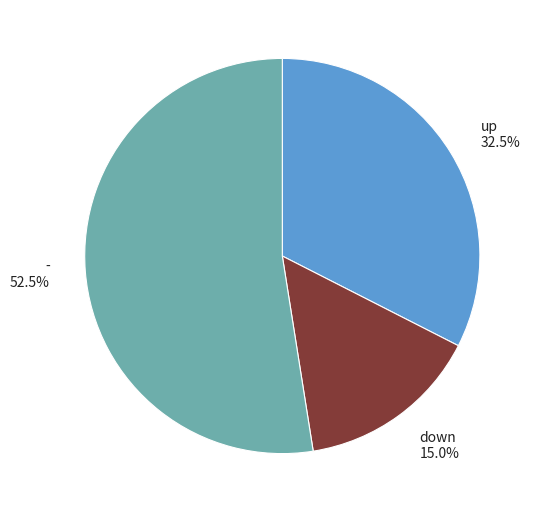

What is the ratio of the value at - to the value at up?

1.6